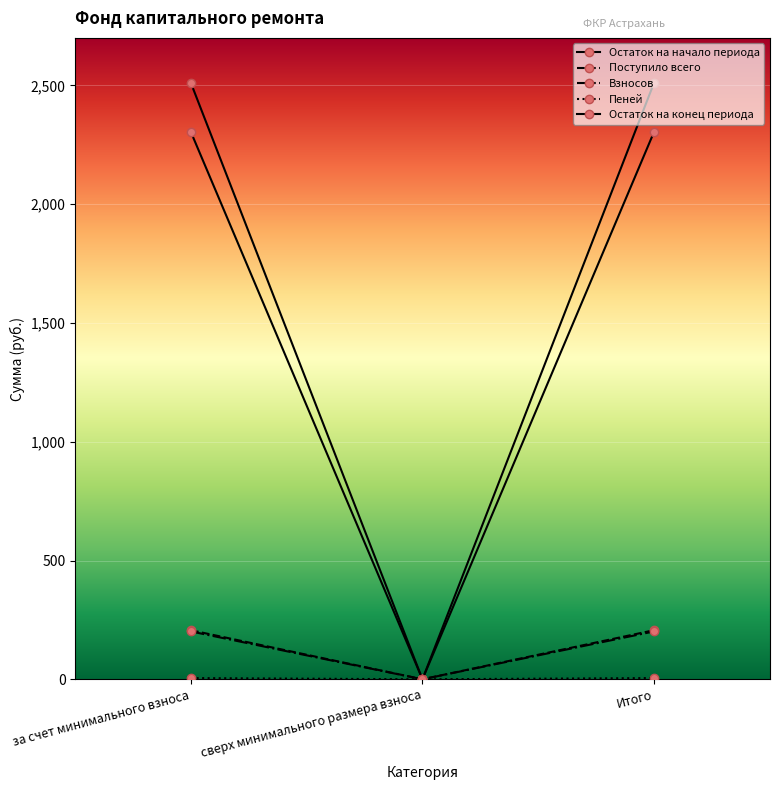

Rank the categories by Остаток на начало периода value from highest to lowest.

за счет минимального взноса, Итого, сверх минимального размера взноса